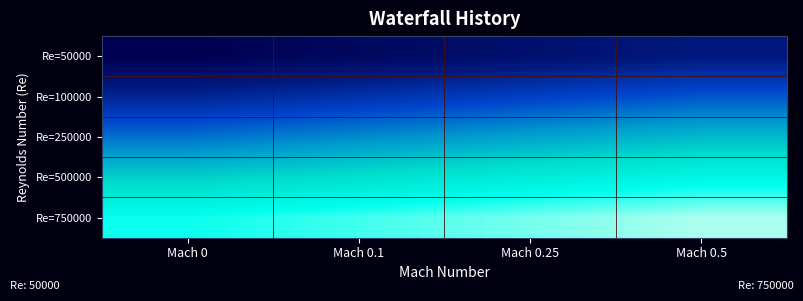

Reading left to right, list all the values displayed in this chart.

Re=50000: Mach 0=1	Mach 0.1=3	Mach 0.25=5	Mach 0.5=7
Re=100000: Mach 0=9	Mach 0.1=11	Mach 0.25=13	Mach 0.5=15
Re=250000: Mach 0=17	Mach 0.1=19	Mach 0.25=21	Mach 0.5=23
Re=500000: Mach 0=25	Mach 0.1=27	Mach 0.25=29	Mach 0.5=31
Re=750000: Mach 0=33	Mach 0.1=35	Mach 0.25=37	Mach 0.5=39